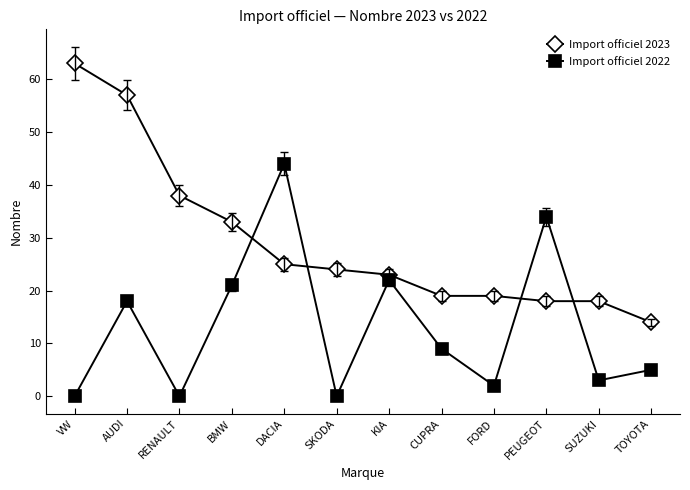

Rank the series at TOYOTA from highest to lowest value.

Import officiel 2023, Import officiel 2022